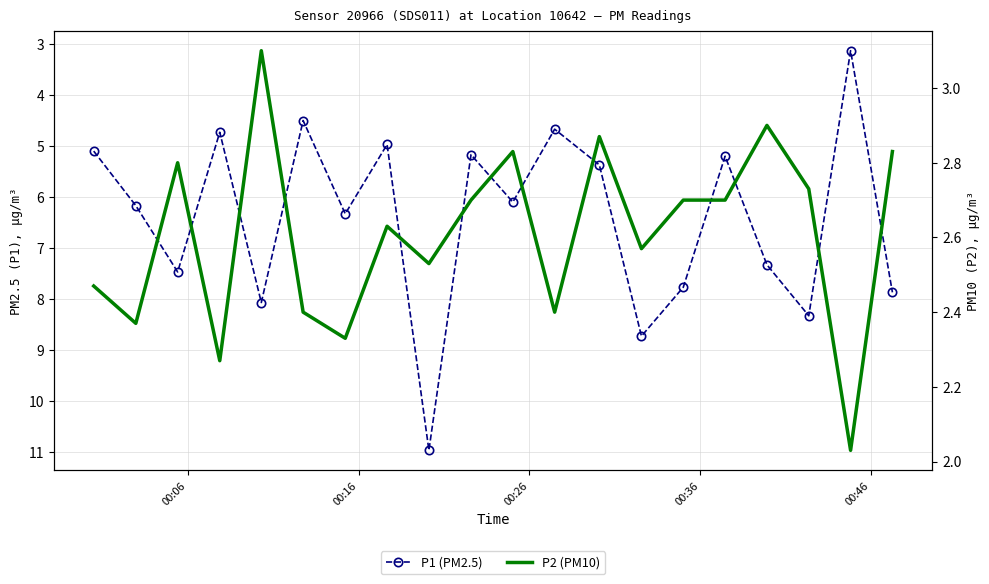

What are all the series names shown in the legend?

P1 (PM2.5), P2 (PM10)